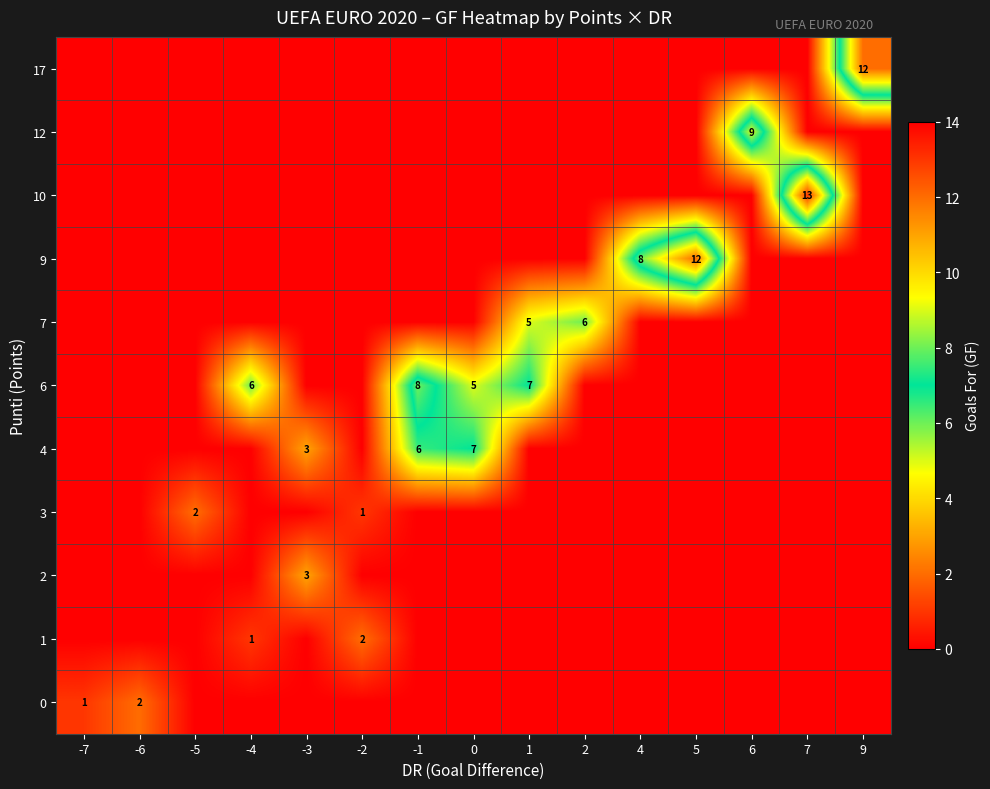

Is it true that 4 equals 3.6 at -6?

False